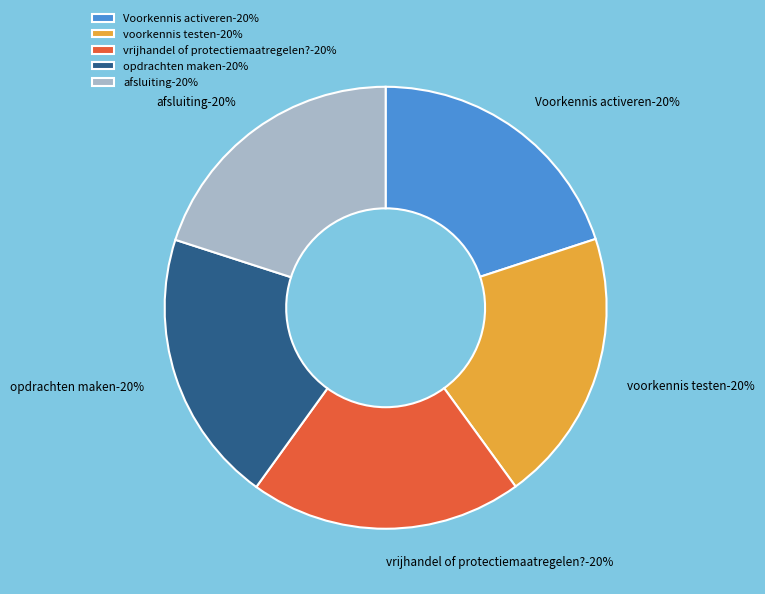

Which category has the biggest portion of the pie?

voorkennis testen